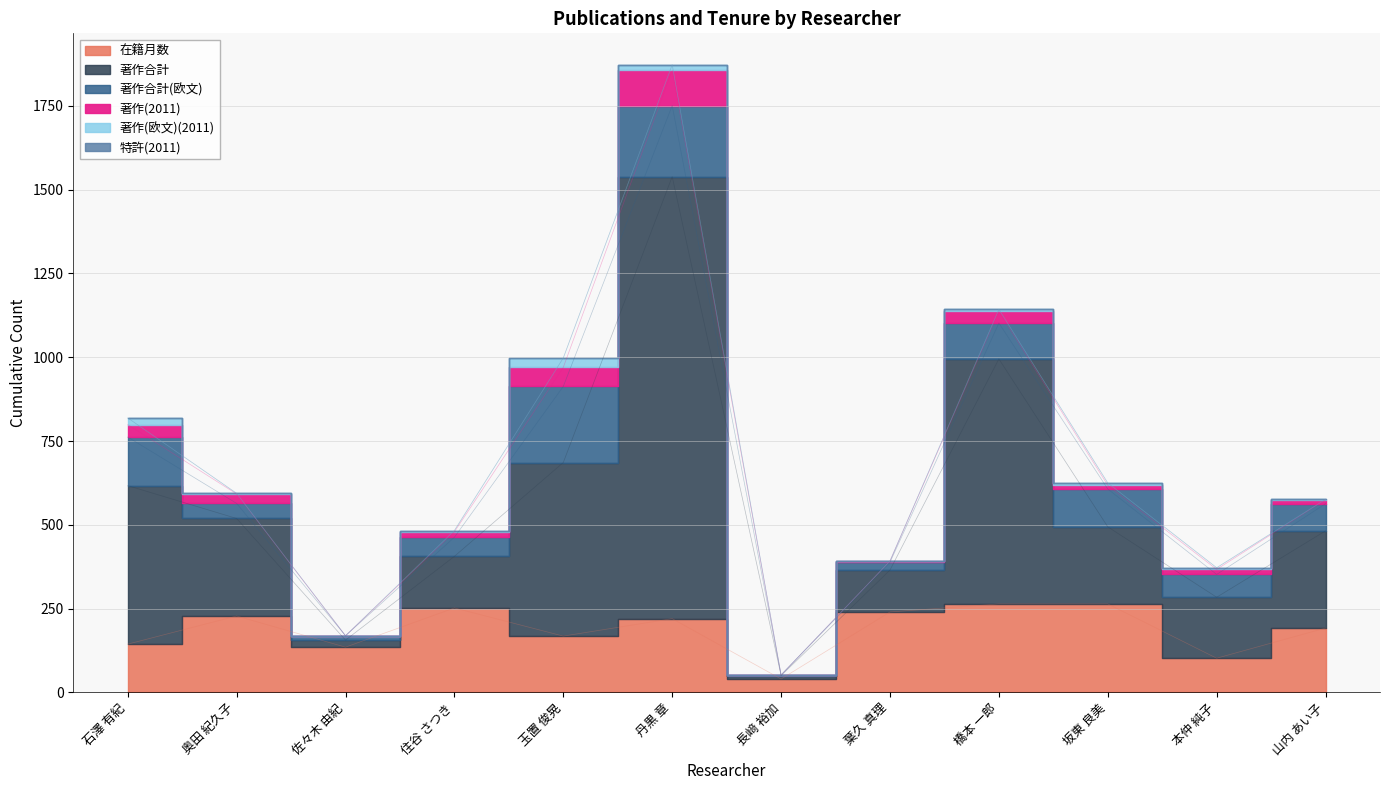

Which series changed the most between 葉久 真理 and 山内 あい子?

著作合計